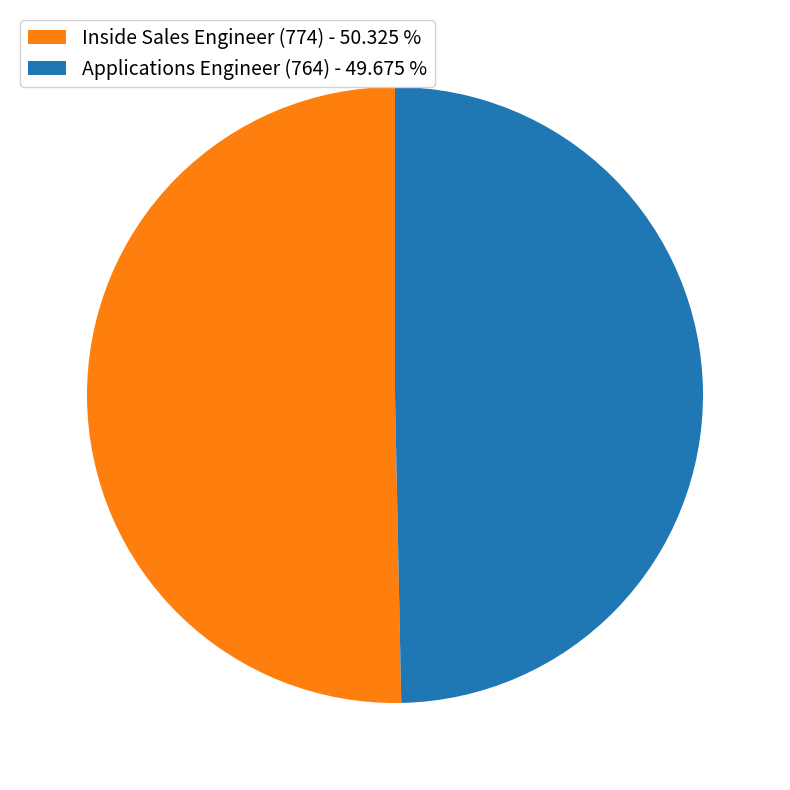

Count the number of slices in the pie.

2